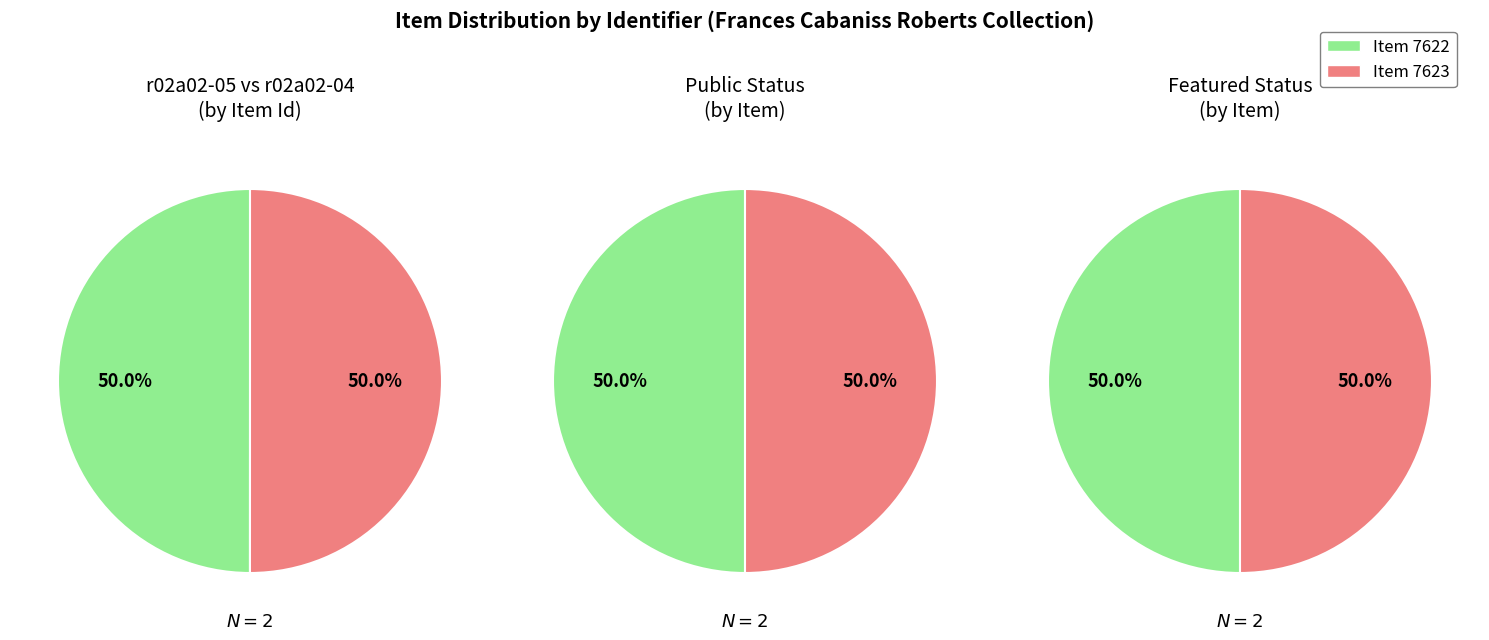

Which slice is the largest?

r02a02-04